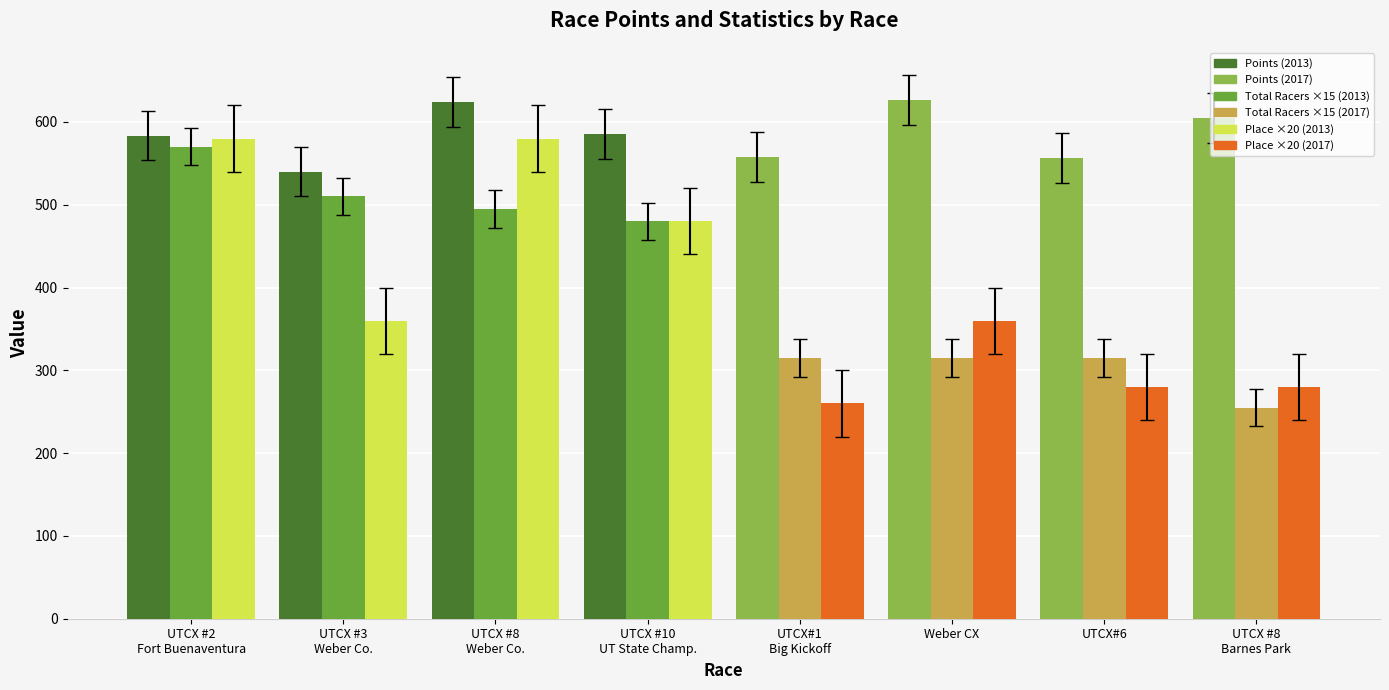

What is the difference between the highest and lowest values at Weber CX?

311.7